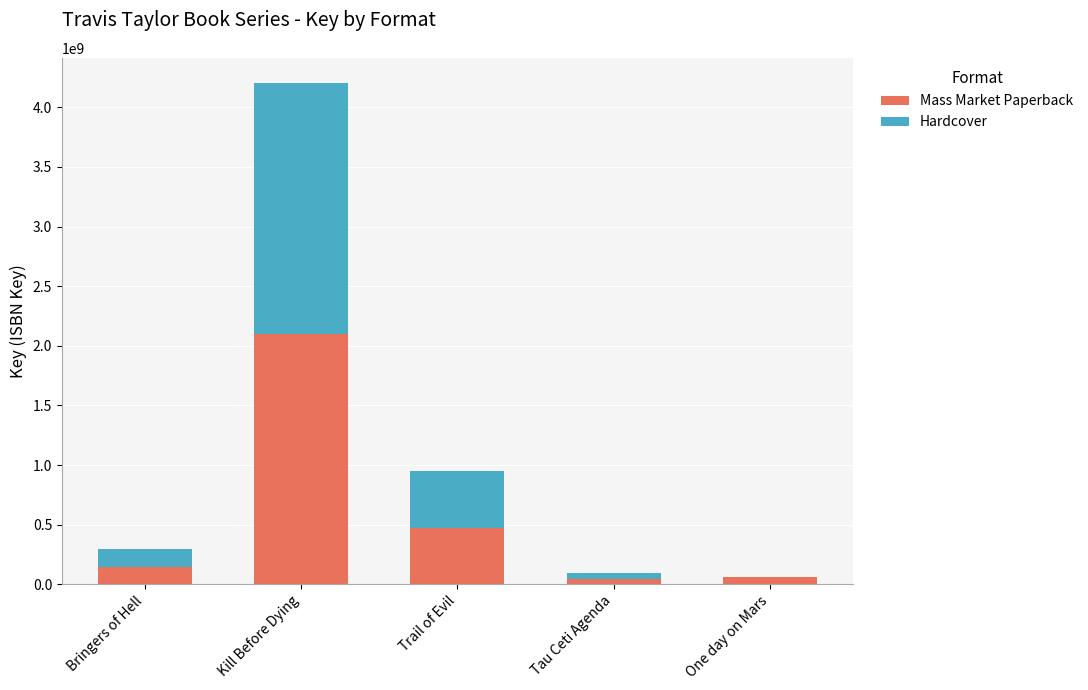

Read the Mass Market Paperback value at Kill Before Dying.

2102316409